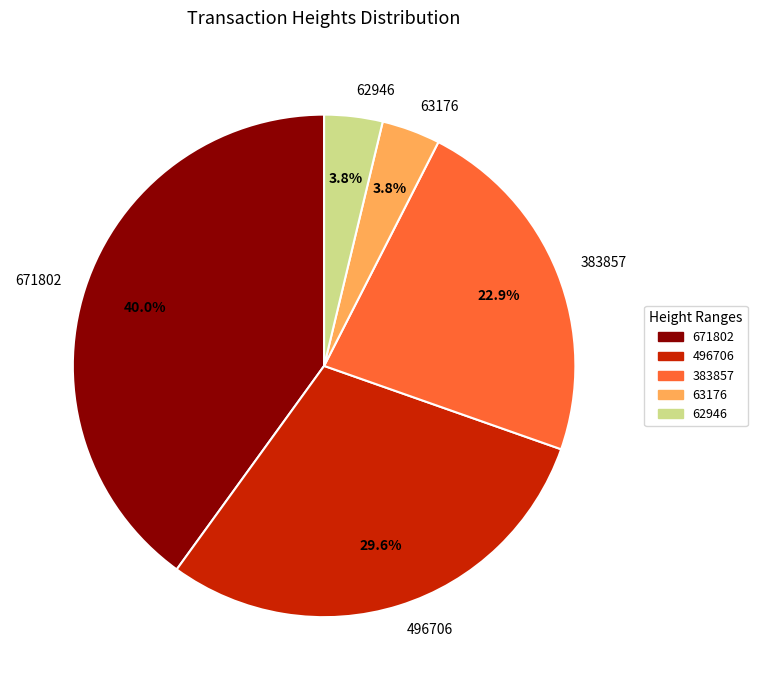

What percentage is the 671802 slice, to the nearest percent?

40%